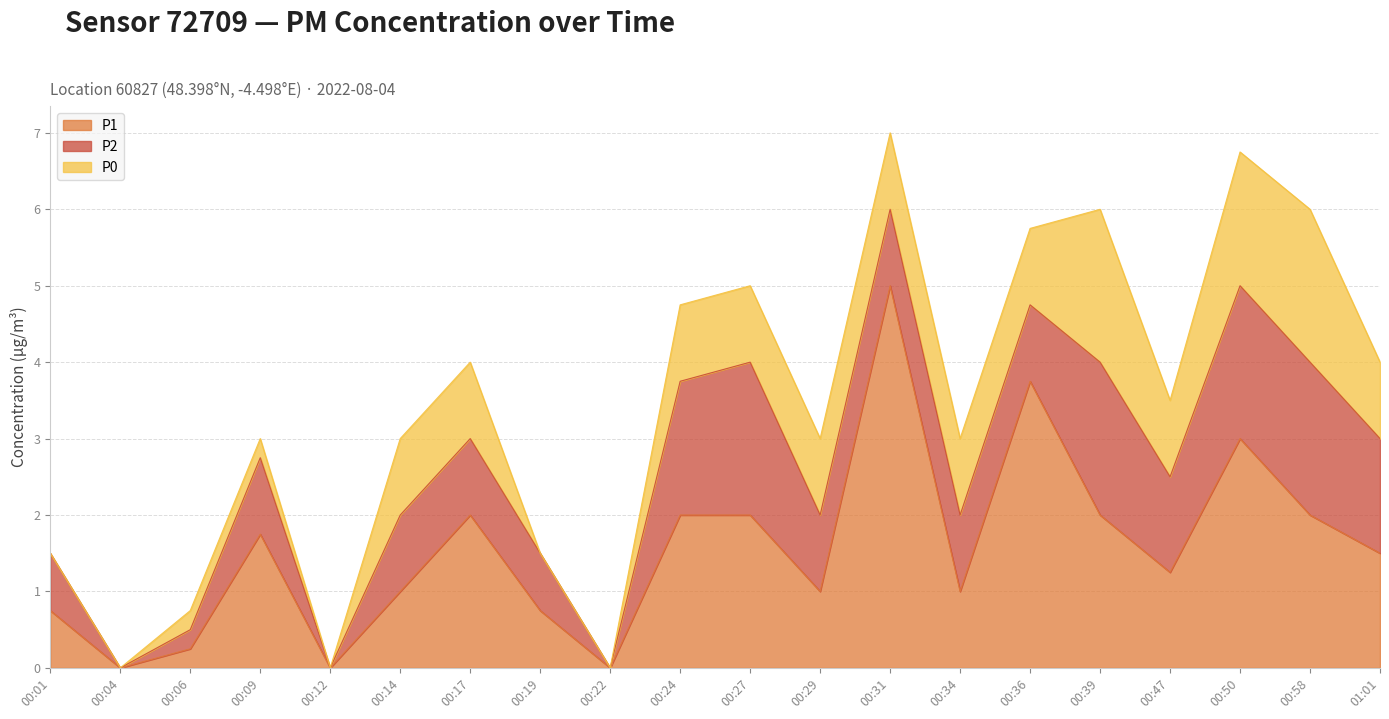

Reading right to left, extract all data points from this chart.

P1: 01:01=1.5	00:58=2.0	00:50=3.0	00:47=1.2	00:39=2.0	00:36=3.8	00:34=1.0	00:31=5.0	00:29=1.0	00:27=2.0	00:24=2.0	00:22=0.0	00:19=0.8	00:17=2.0	00:14=1.0	00:12=0.0	00:09=1.8	00:06=0.2	00:04=0.0	00:01=0.8
P2: 01:01=1.5	00:58=2.0	00:50=2.0	00:47=1.2	00:39=2.0	00:36=1.0	00:34=1.0	00:31=1.0	00:29=1.0	00:27=2.0	00:24=1.8	00:22=0.0	00:19=0.8	00:17=1.0	00:14=1.0	00:12=0.0	00:09=1.0	00:06=0.2	00:04=0.0	00:01=0.8
P0: 01:01=1.0	00:58=2.0	00:50=1.8	00:47=1.0	00:39=2.0	00:36=1.0	00:34=1.0	00:31=1.0	00:29=1.0	00:27=1.0	00:24=1.0	00:22=0.0	00:19=0.0	00:17=1.0	00:14=1.0	00:12=0.0	00:09=0.2	00:06=0.2	00:04=0.0	00:01=0.0